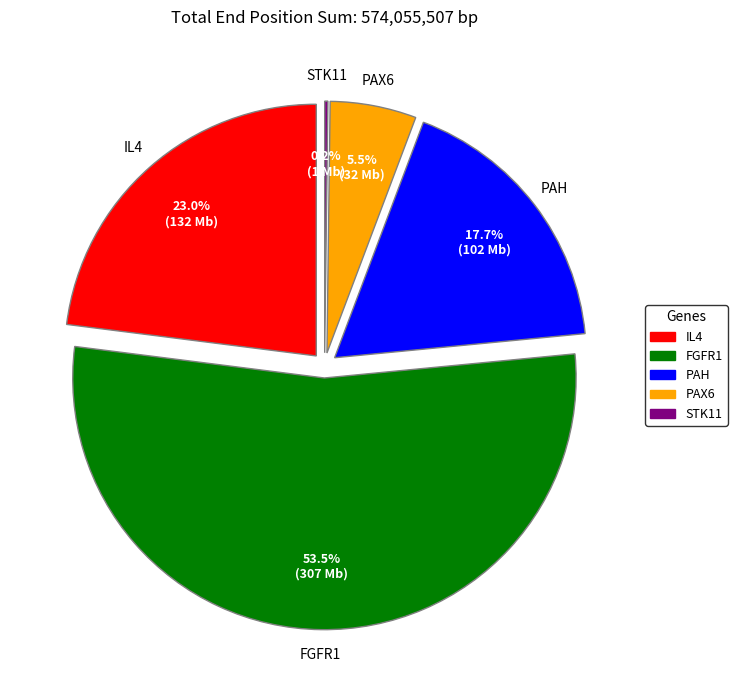

To the nearest percent, what percentage of the pie is PAX6?

6%